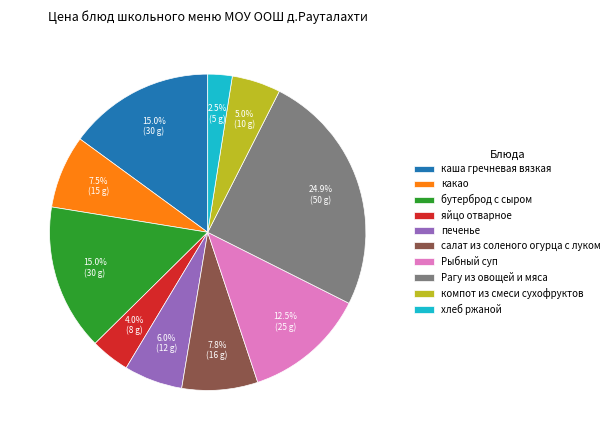

What is the ratio of the value at какао to the value at Рыбный суп?

0.6